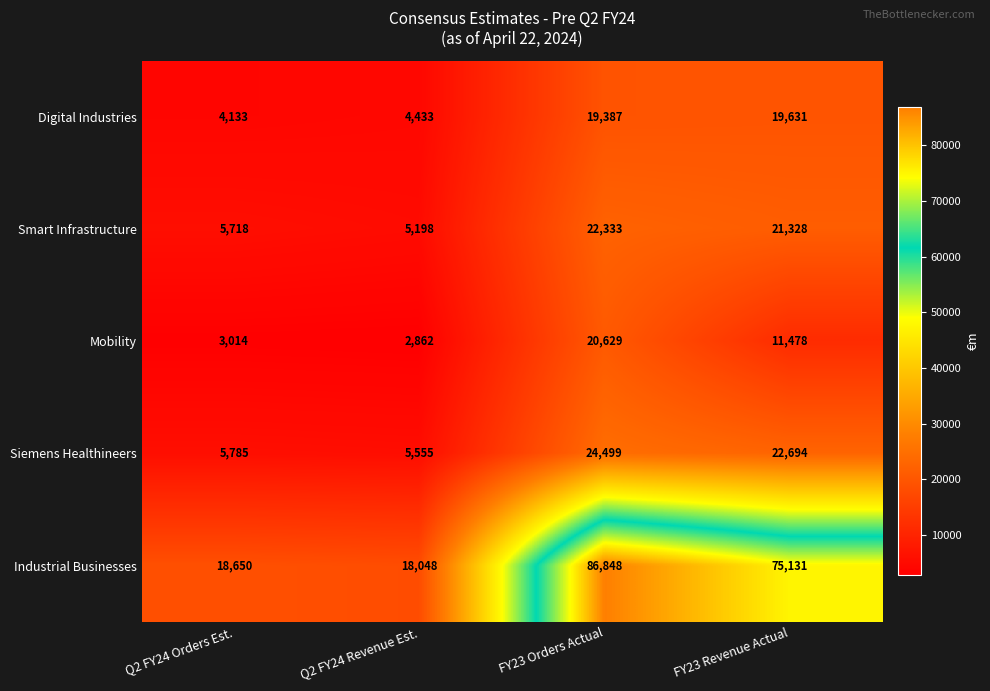

What is the difference between the highest and lowest values at FY23 Orders Actual?

67461